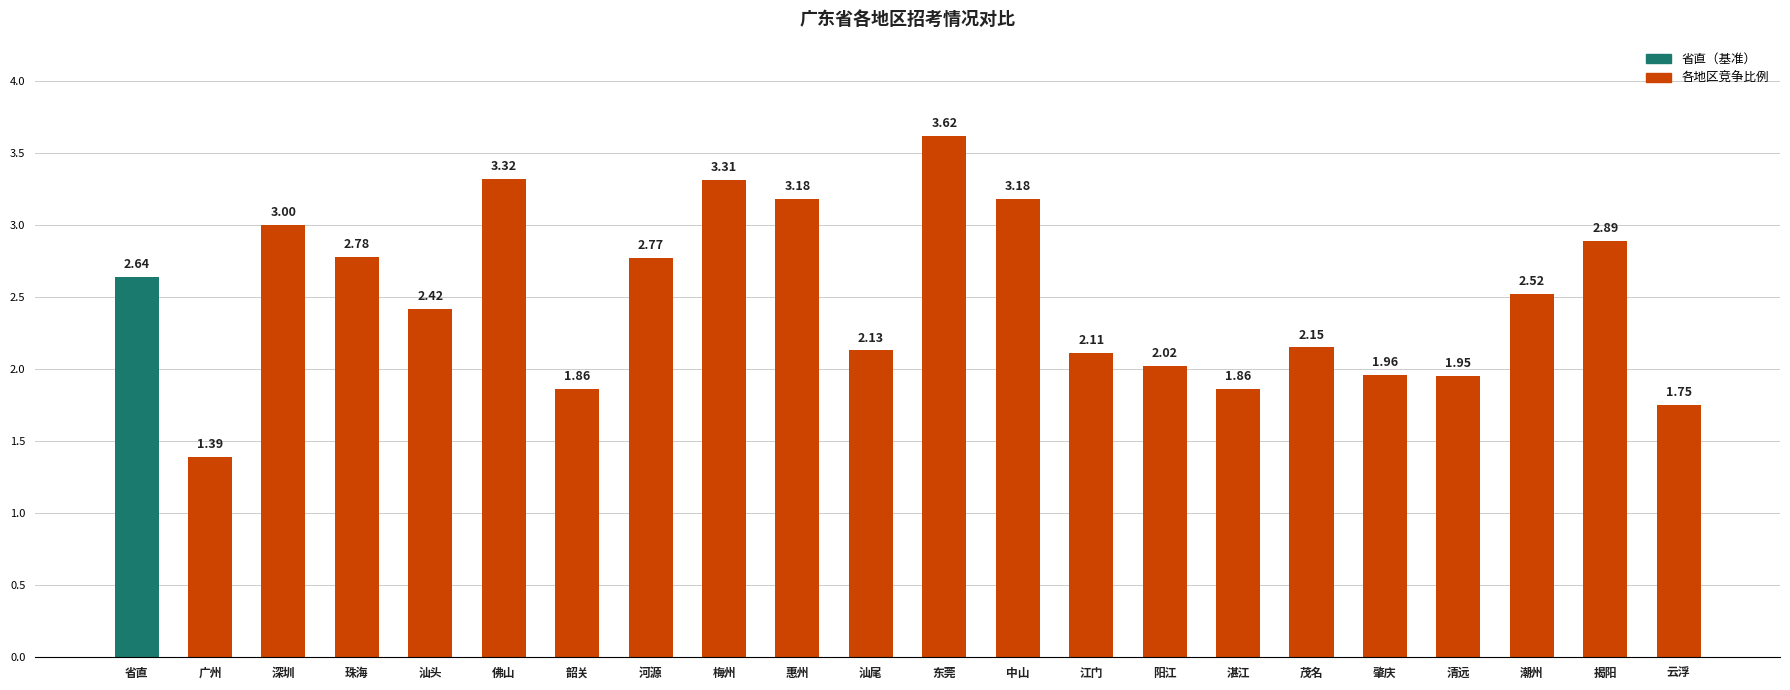

What is the difference between the maximum and minimum values?

2.2